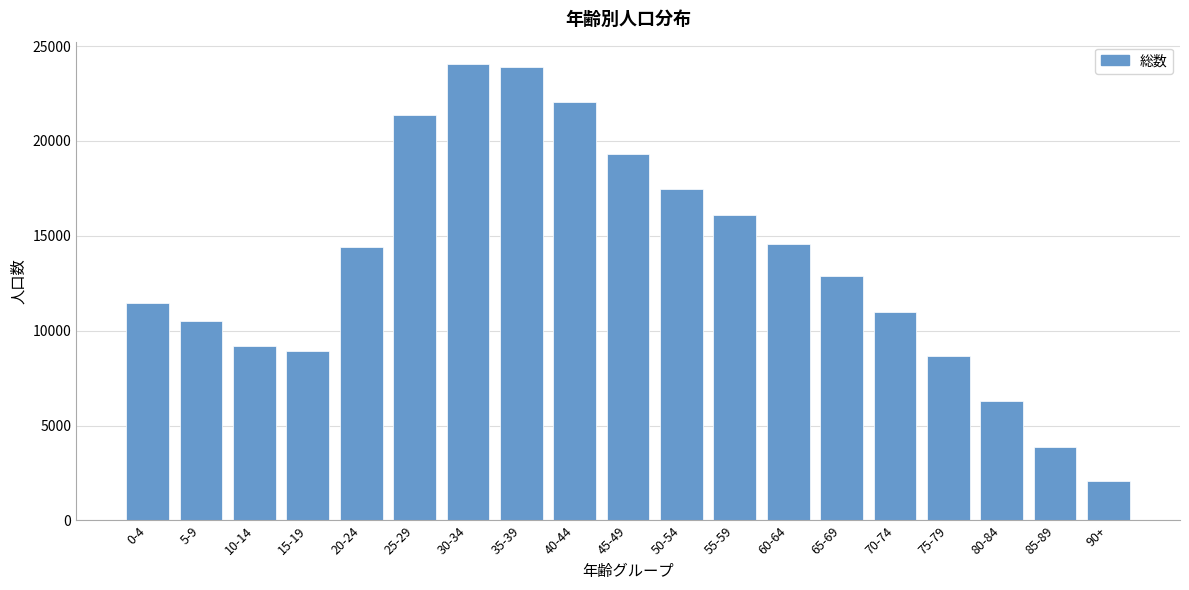

Reading left to right, transcribe all the data shown in this chart.

0-4=11437	5-9=10502	10-14=9200	15-19=8921	20-24=14419	25-29=21387	30-34=24030	35-39=23899	40-44=22064	45-49=19329	50-54=17491	55-59=16092	60-64=14578	65-69=12887	70-74=10972	75-79=8672	80-84=6278	85-89=3873	90+=2100